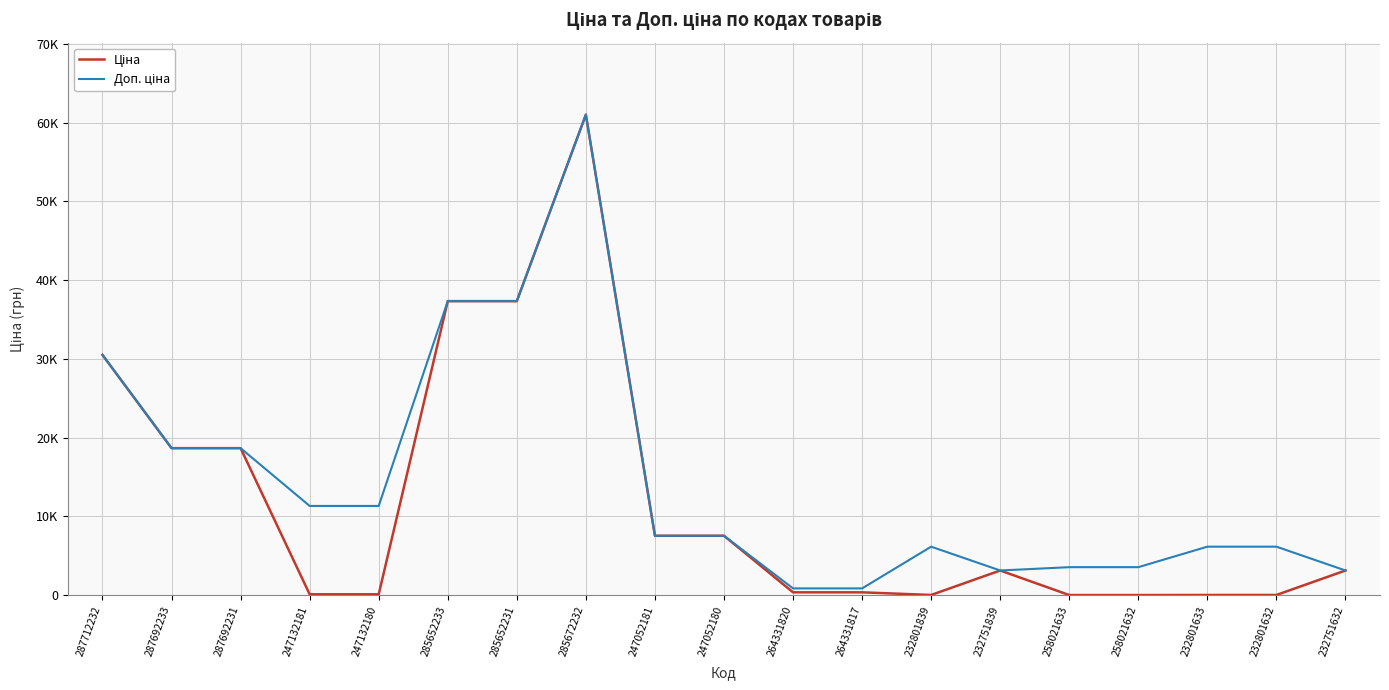

Which has a higher value, 287712232 or 247132180?

287712232